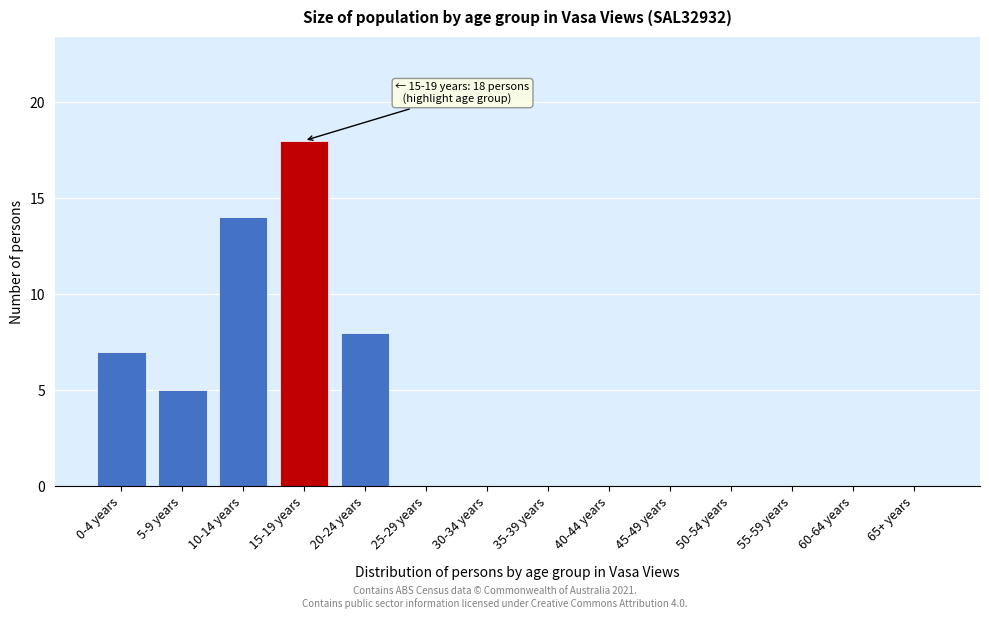

Reading left to right, what are all the values shown in this chart?

0-4 years=7	5-9 years=5	10-14 years=14	15-19 years=18	20-24 years=8	25-29 years=0	30-34 years=0	35-39 years=0	40-44 years=0	45-49 years=0	50-54 years=0	55-59 years=0	60-64 years=0	65+ years=0